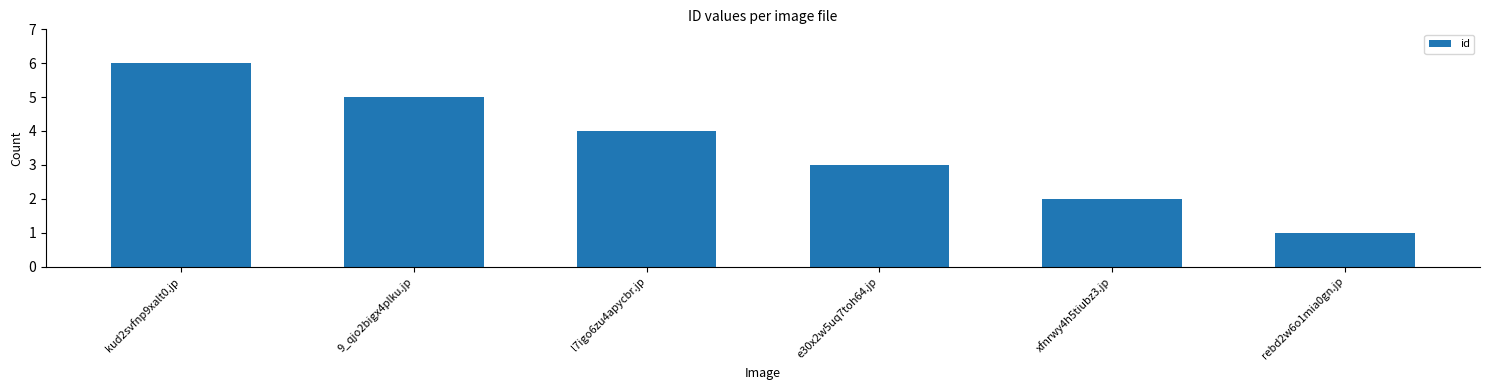

How many series are shown in this chart?

1